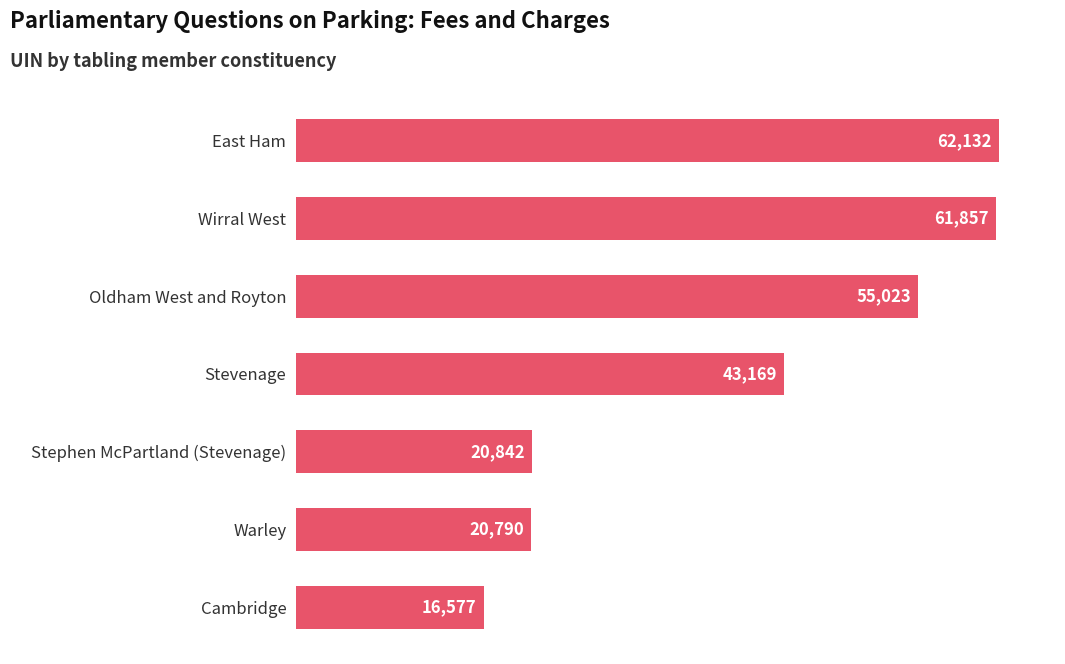

At which label is the value closest to 39354?

Stevenage